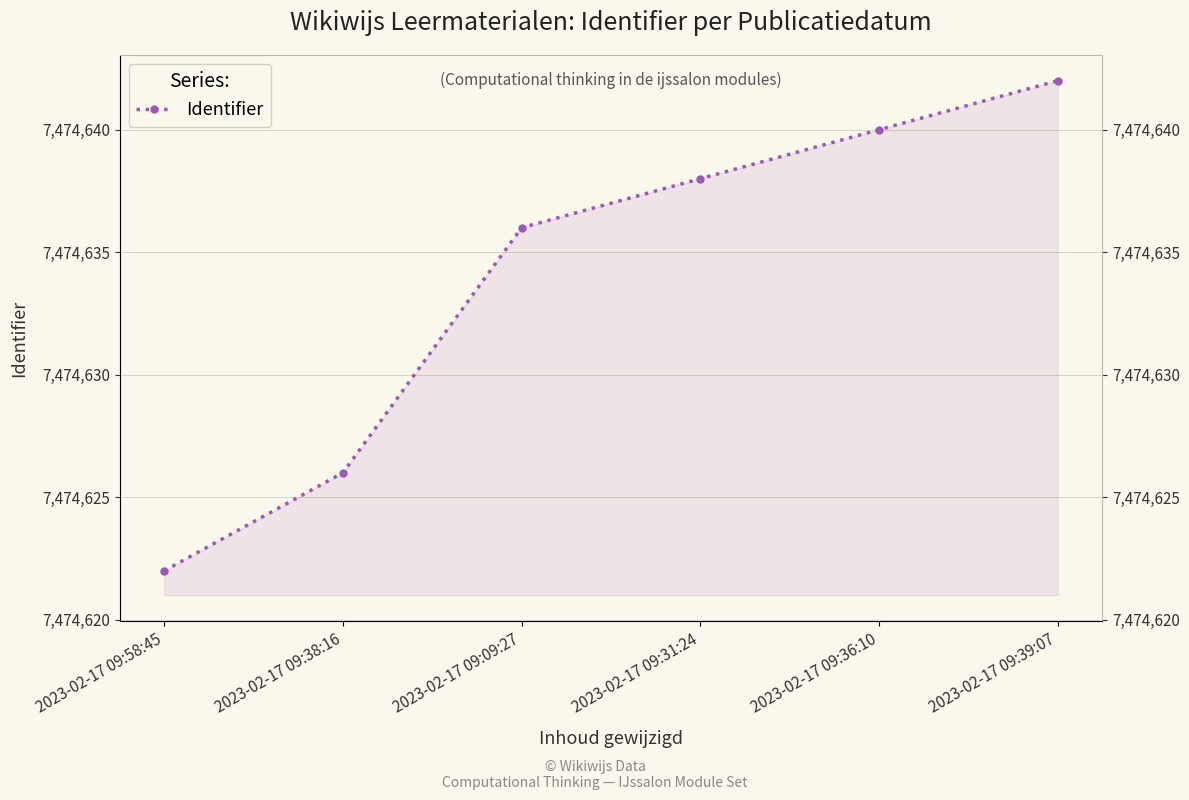

Reading left to right, transcribe all the data shown in this chart.

2023-02-17 09:58:45=7474622	2023-02-17 09:38:16=7474626	2023-02-17 09:09:27=7474636	2023-02-17 09:31:24=7474638	2023-02-17 09:36:10=7474640	2023-02-17 09:39:07=7474642